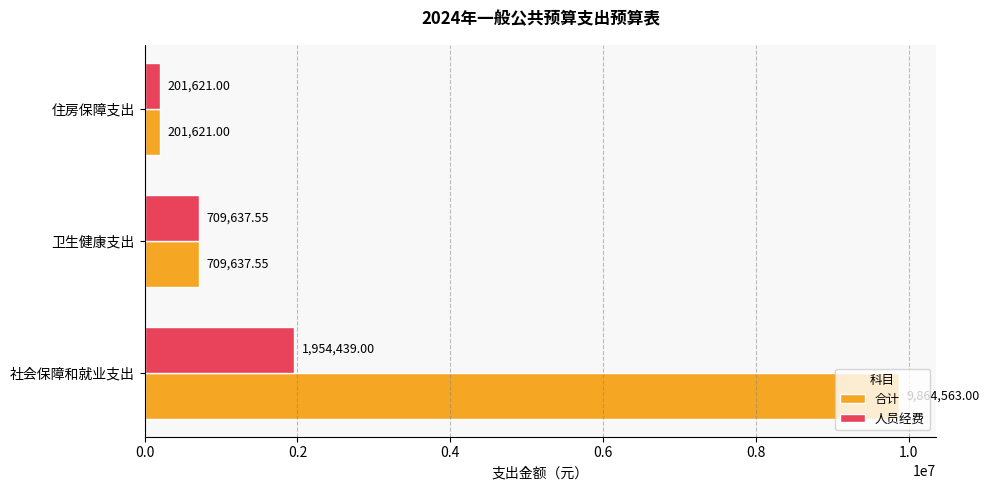

At which label is 人员经费 closest to 1078030?

卫生健康支出